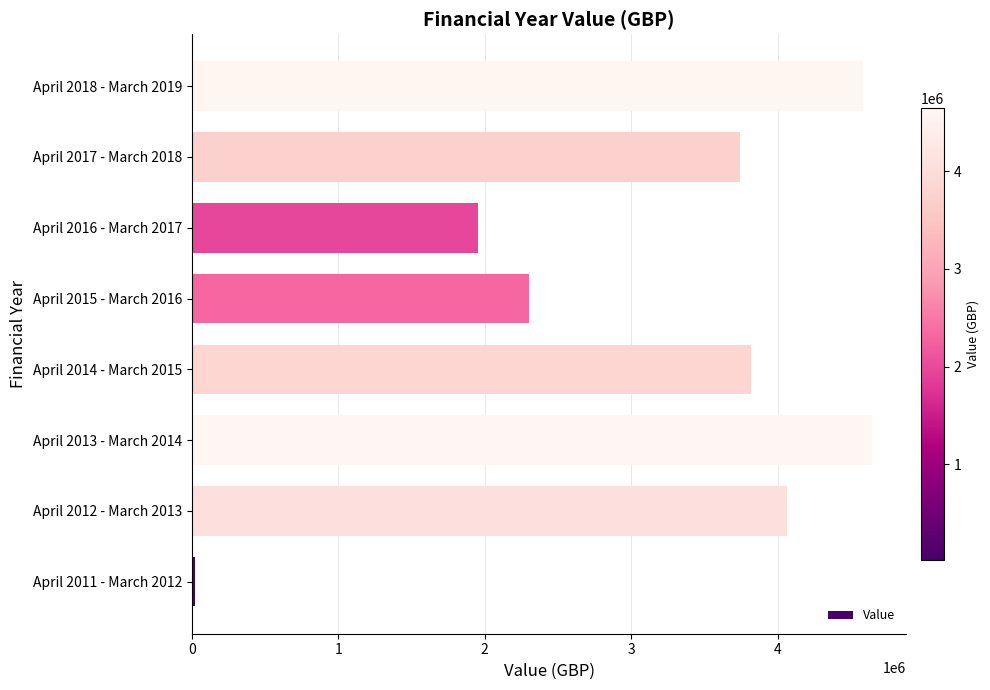

At which category does the chart reach its peak across all series?

April 2013 - March 2014